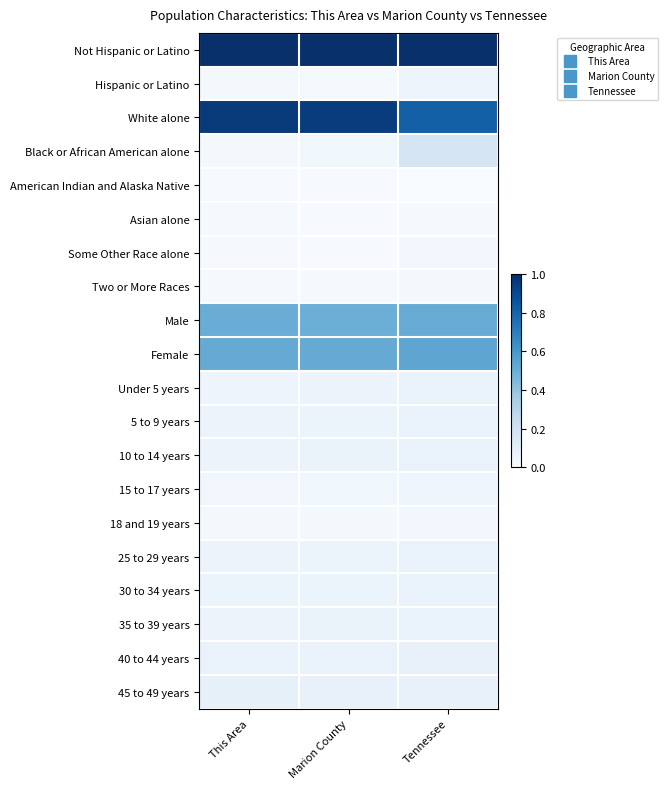

What is the greatest value displayed?

1.0